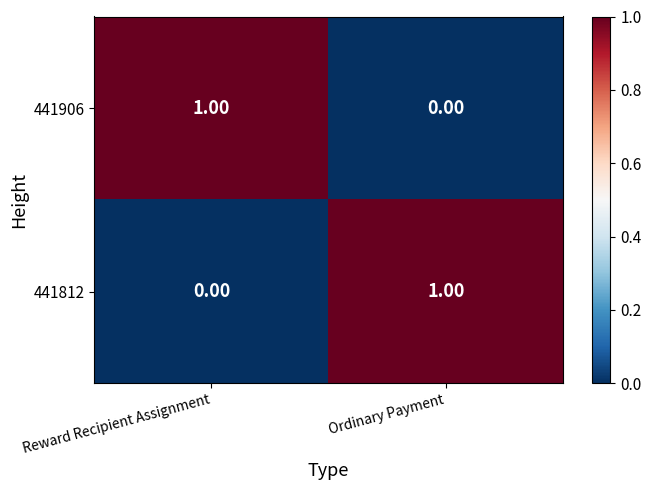

List the labels in order of 441812 value, largest first.

Ordinary Payment, Reward Recipient Assignment